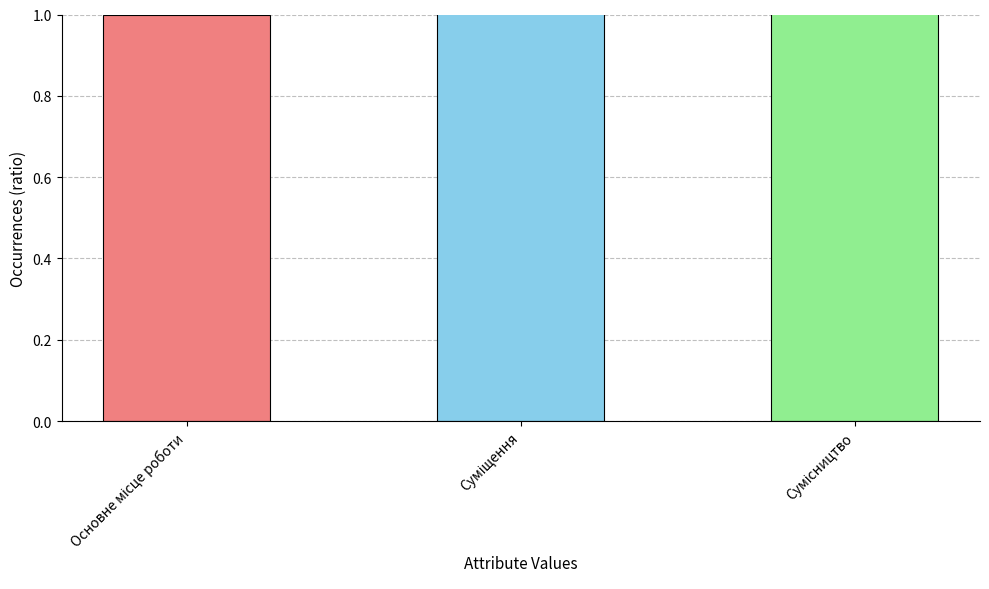

How many values are between 1 and 3?

3